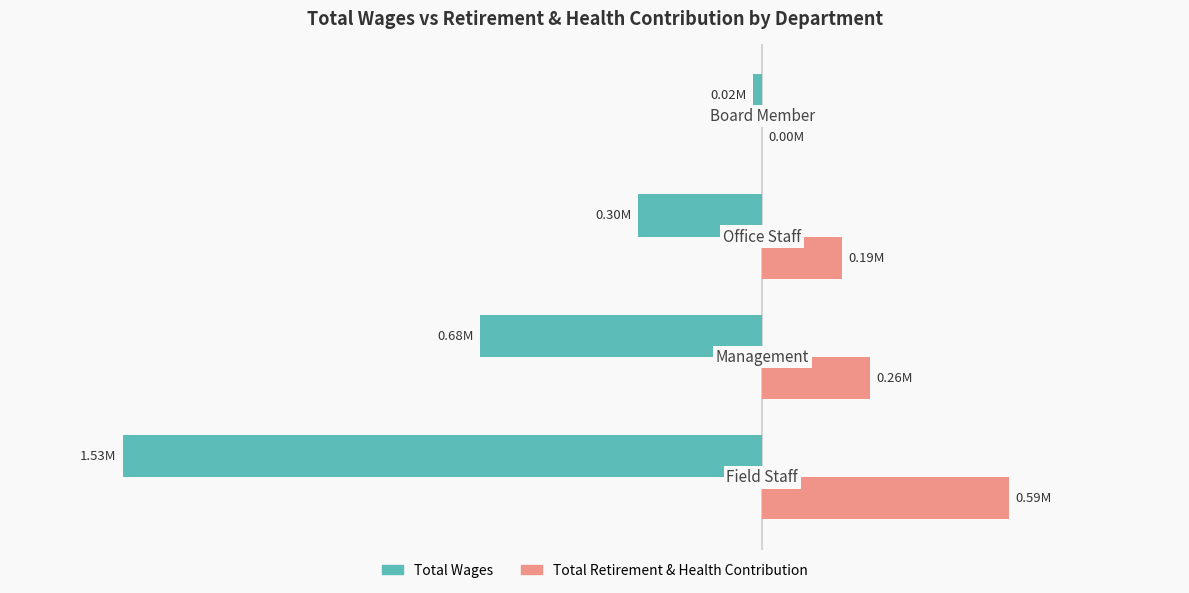

How many Total Retirement & Health Contribution values are between 190868 and 591788?

3